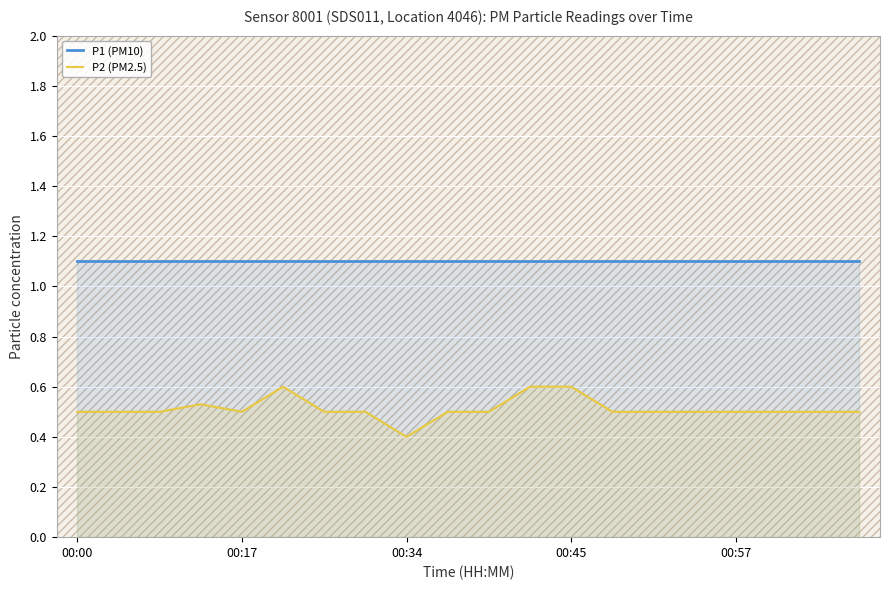

What is the average value of the P1 (PM10) series?

1.1